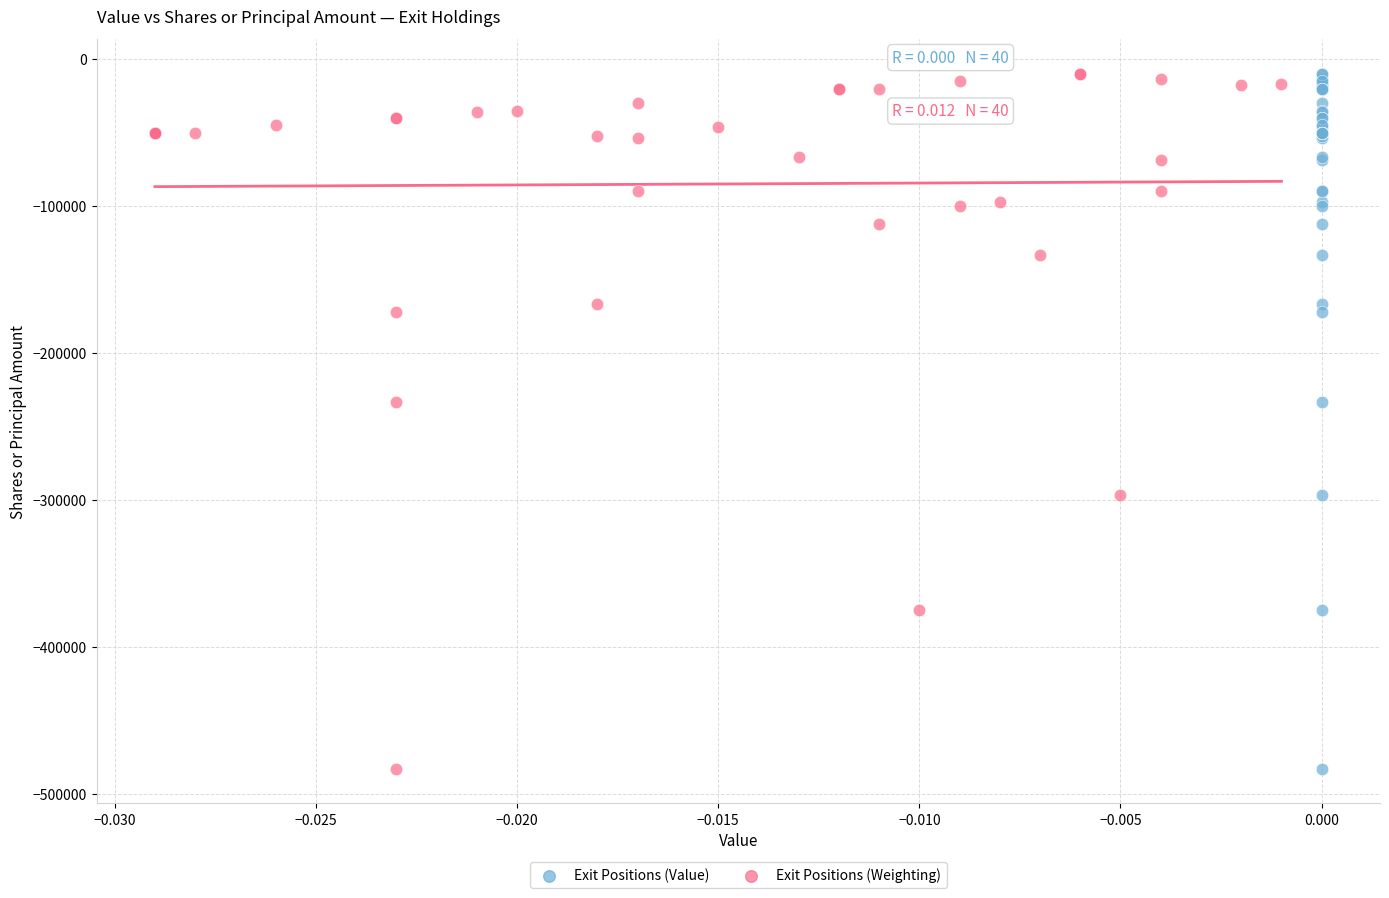

What are all the series names shown in the legend?

Exit Positions (Value), Exit Positions (Weighting)